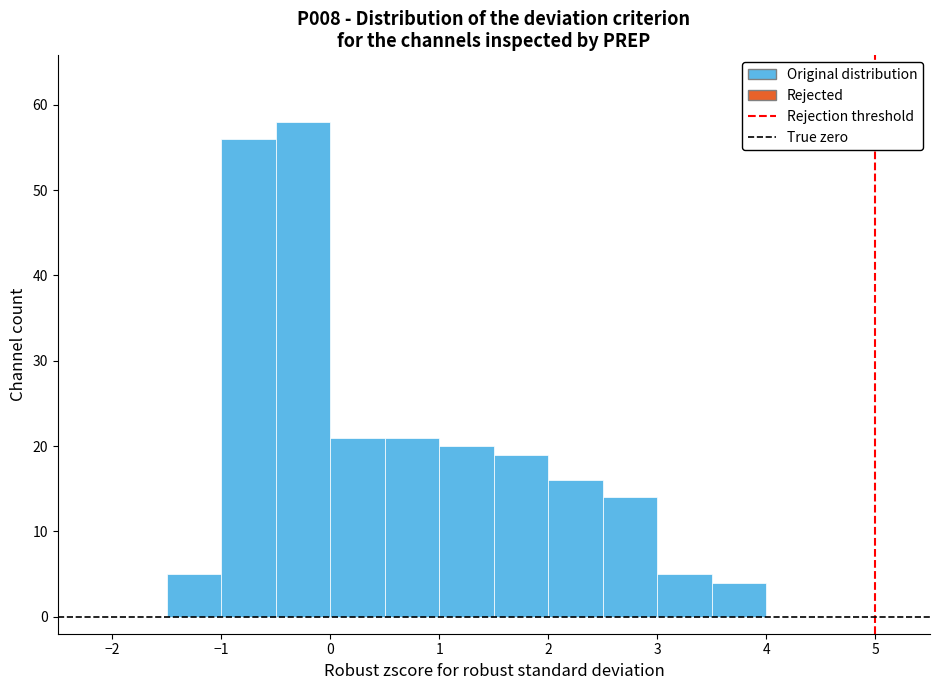

Reading left to right, list every bar in this chart as the range it spans on the x-axis followed by its height. The values are not printed on the chart, so give them approximately, as read against the axis.

-2.5 to -2.0: 0
-2.0 to -1.5: 0
-1.5 to -1.0: 5
-1.0 to -0.5: 56
-0.5 to 0.0: 58
0.0 to 0.5: 21
0.5 to 1.0: 21
1.0 to 1.5: 20
1.5 to 2.0: 19
2.0 to 2.5: 16
2.5 to 3.0: 14
3.0 to 3.5: 5
3.5 to 4.0: 4
4.0 to 4.5: 0
4.5 to 5.0: 0